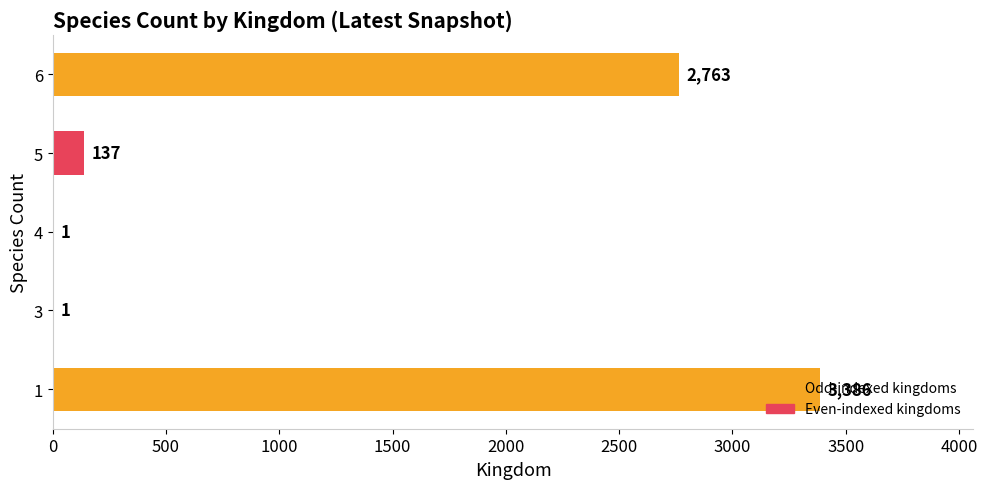

What is the sum of all values?

6288